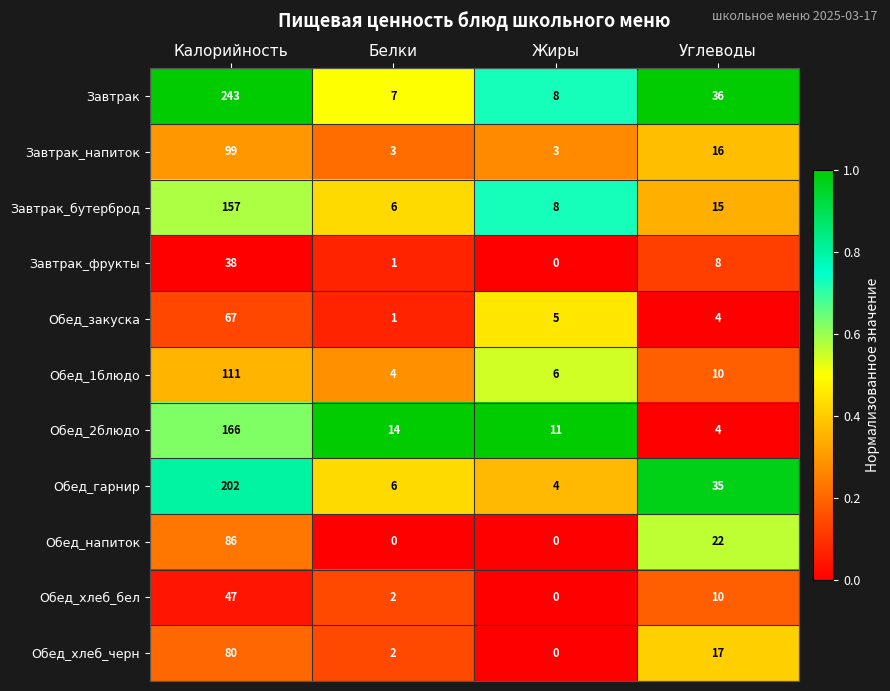

What is the average value of the Завтрак_фрукты series?

12